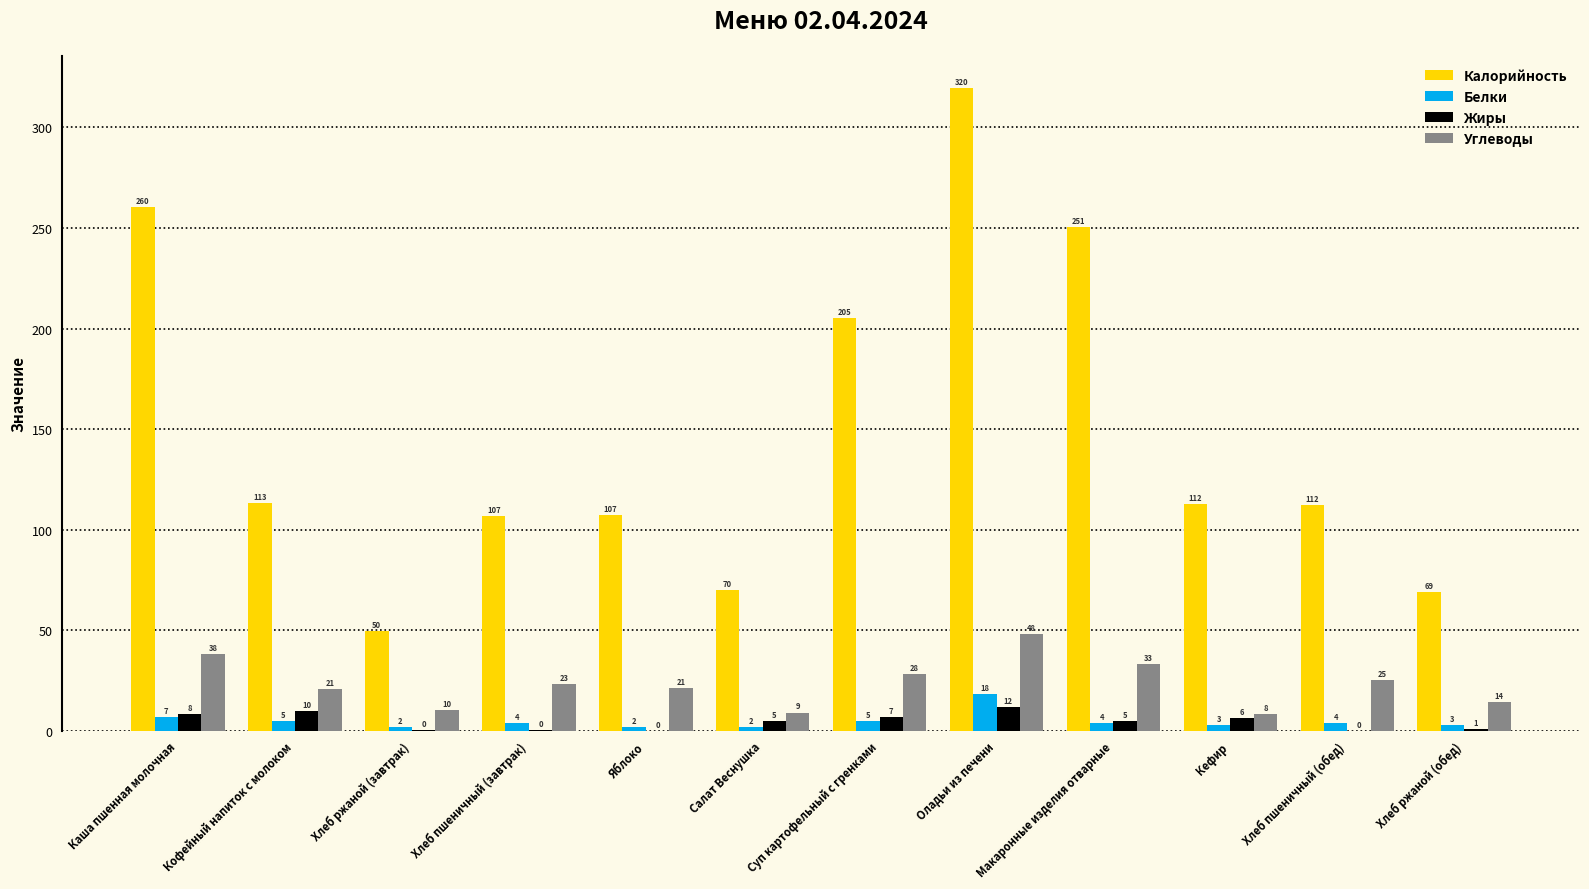

Are the bars grouped side by side (vs. stacked)?

Yes